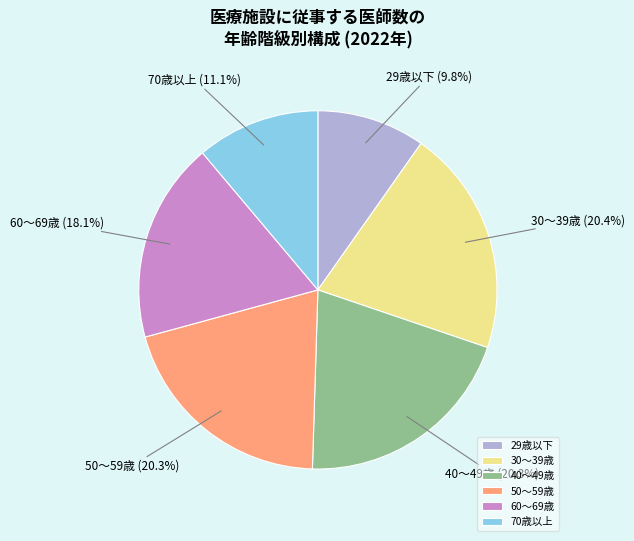

To the nearest percent, what percentage of the pie is 29歳以下?

10%